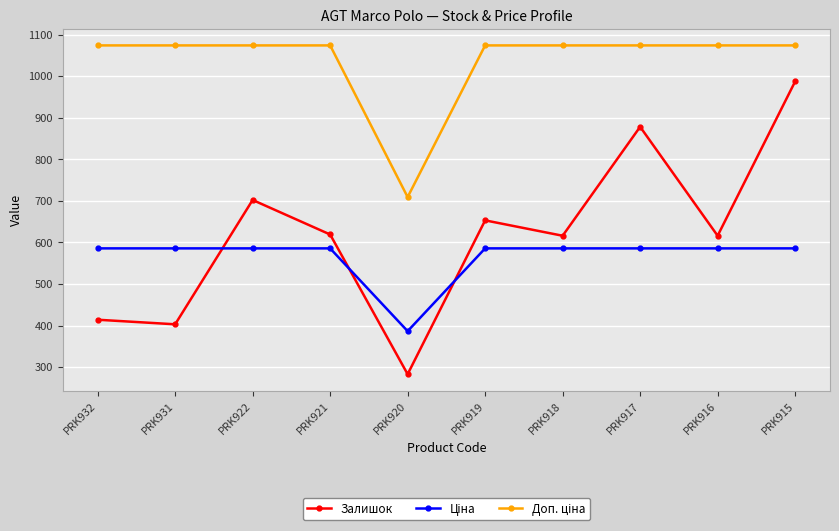

What is the total value across all series at PRK922?

2361.4